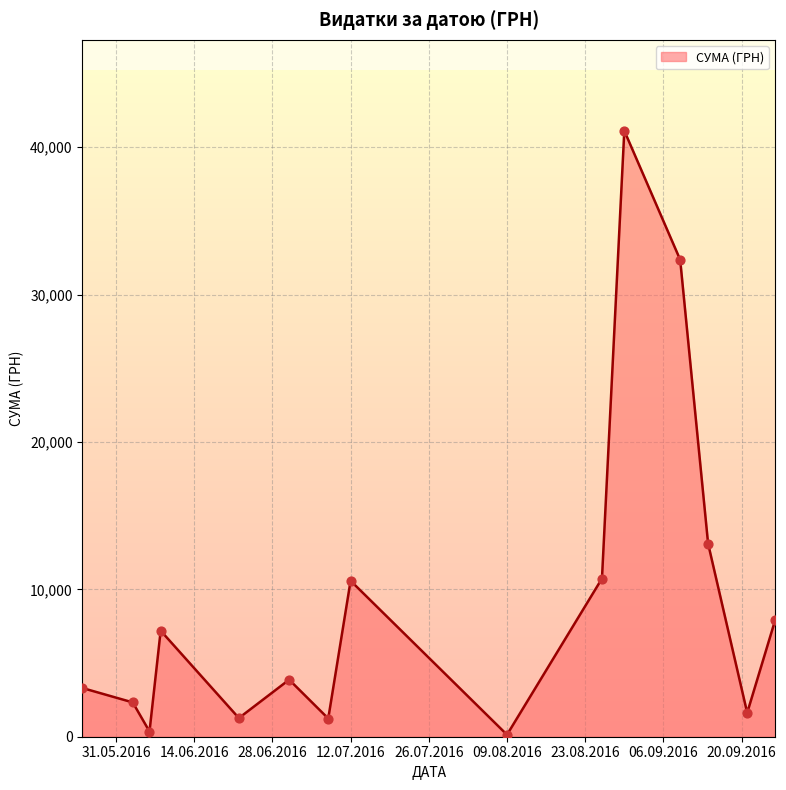

What is the change in value from 8 to 21?

+275.1